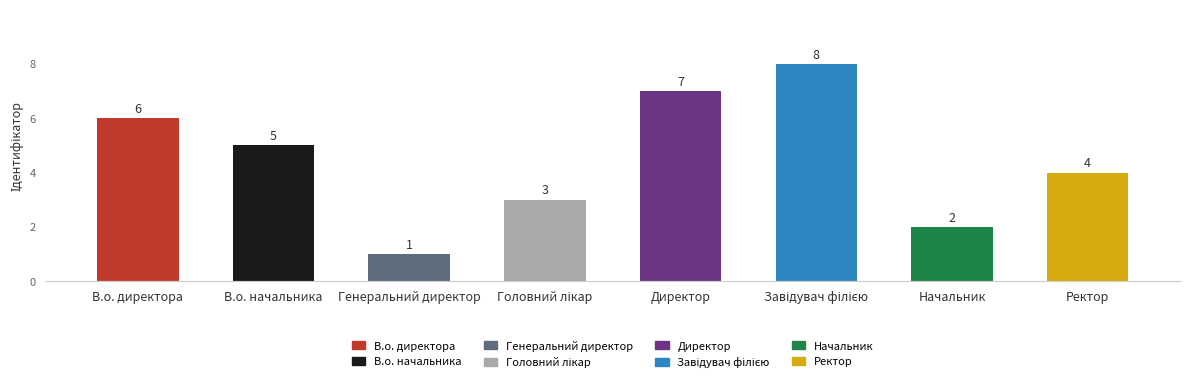

What is the label of the 6th bar from the right?

Генеральний директор